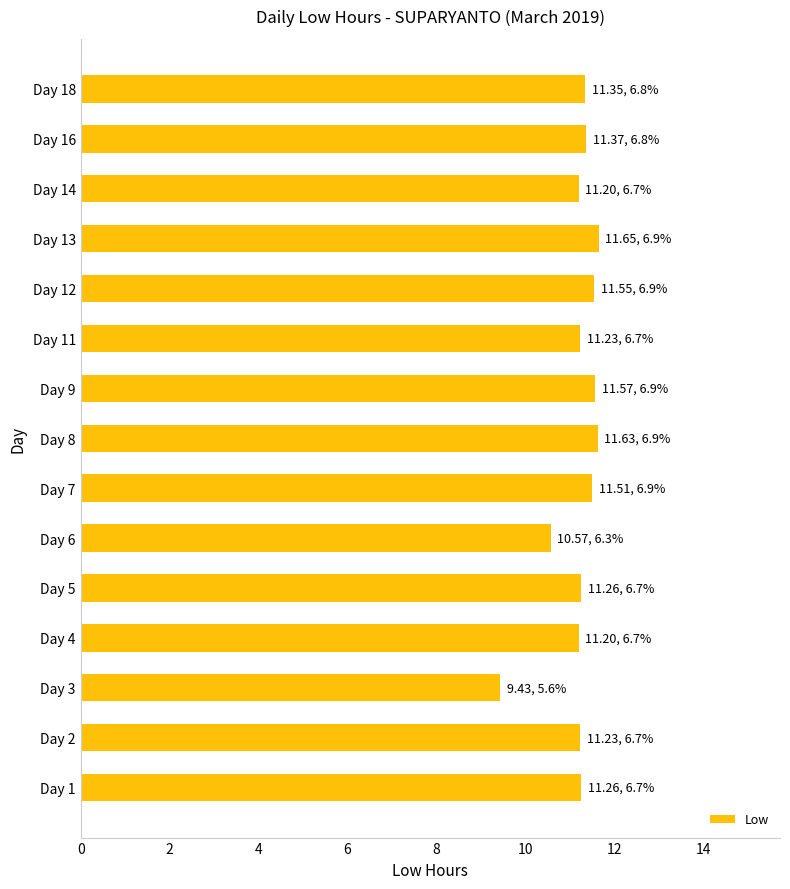

What is the difference between the maximum and minimum values?

2.2